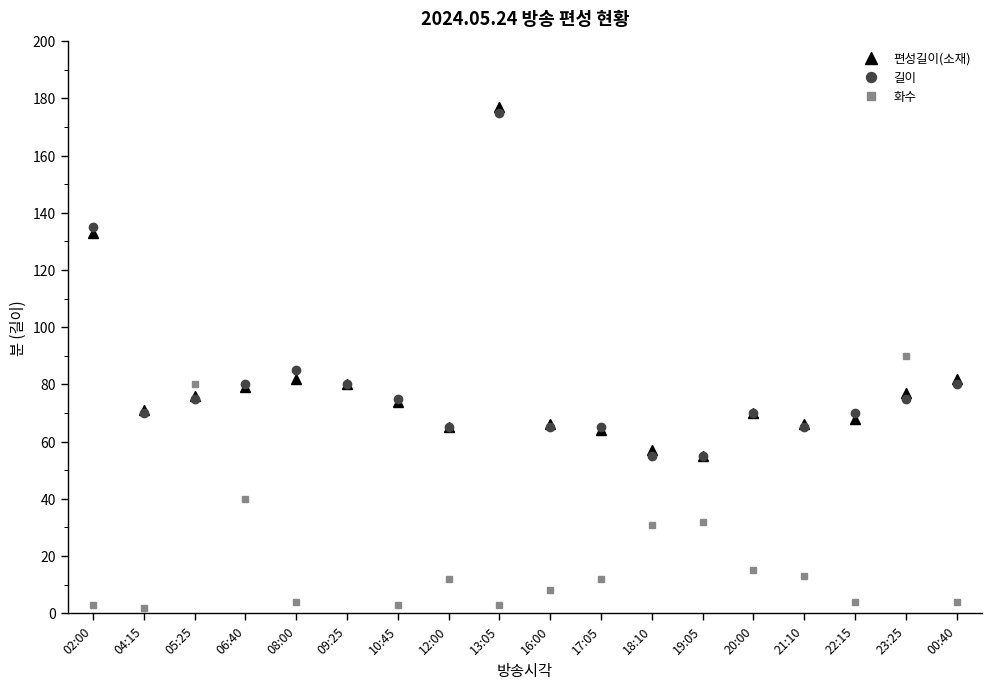

What is the maximum value shown in the chart?

226